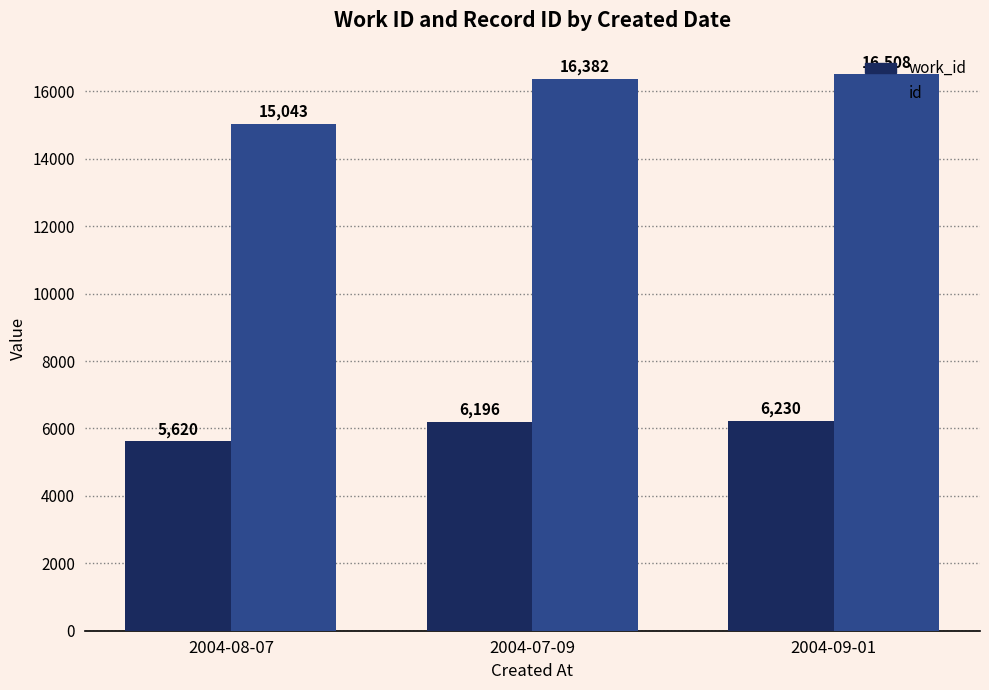

What is the difference between the highest and lowest values at 2004-08-07?

9423